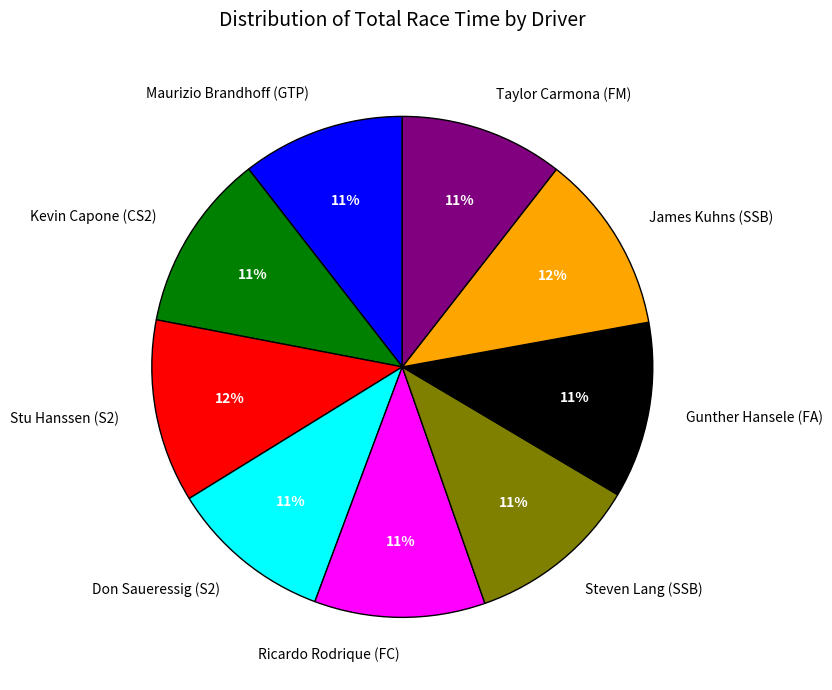

To the nearest percent, what is the combined percentage of Taylor Carmona (FM) and Kevin Capone (CS2)?

22%